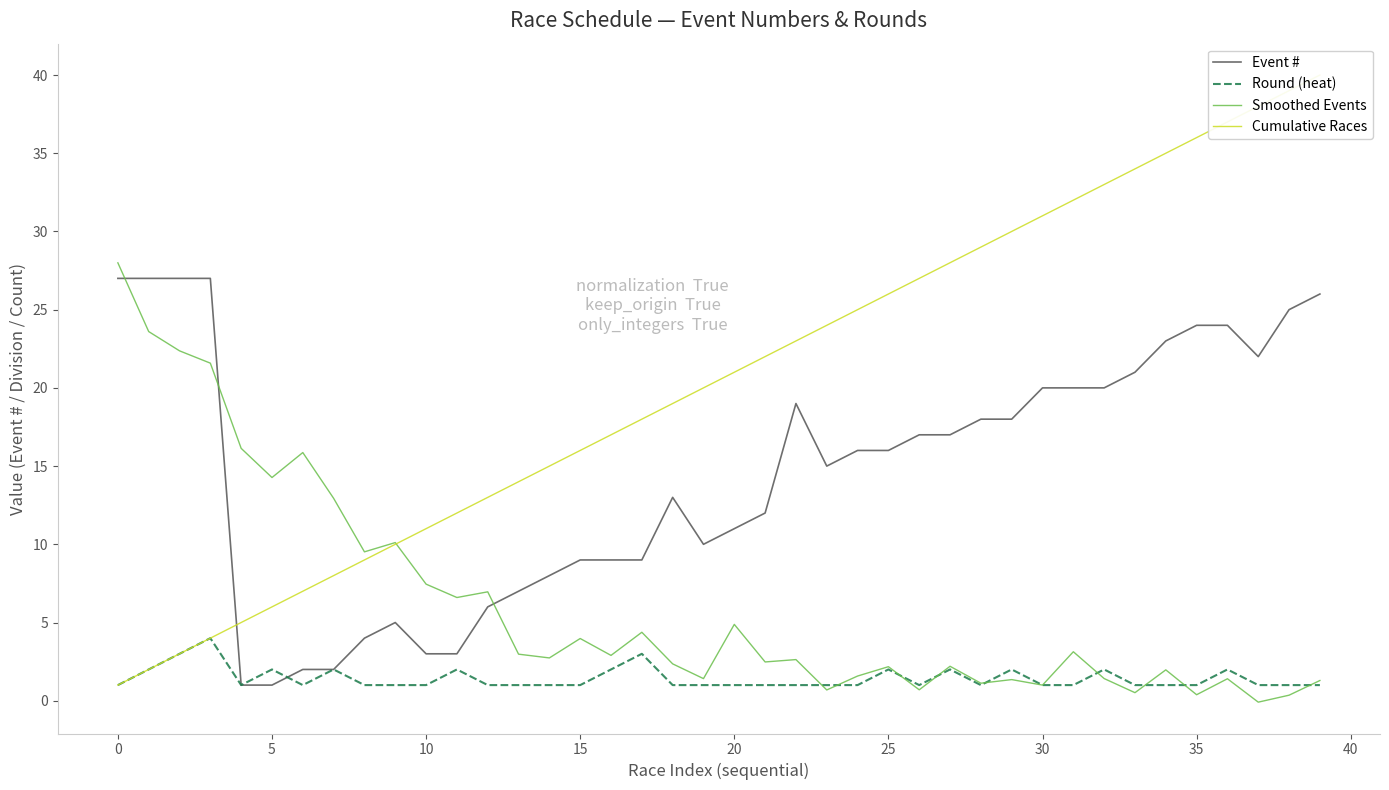

How many series are shown in this chart?

4